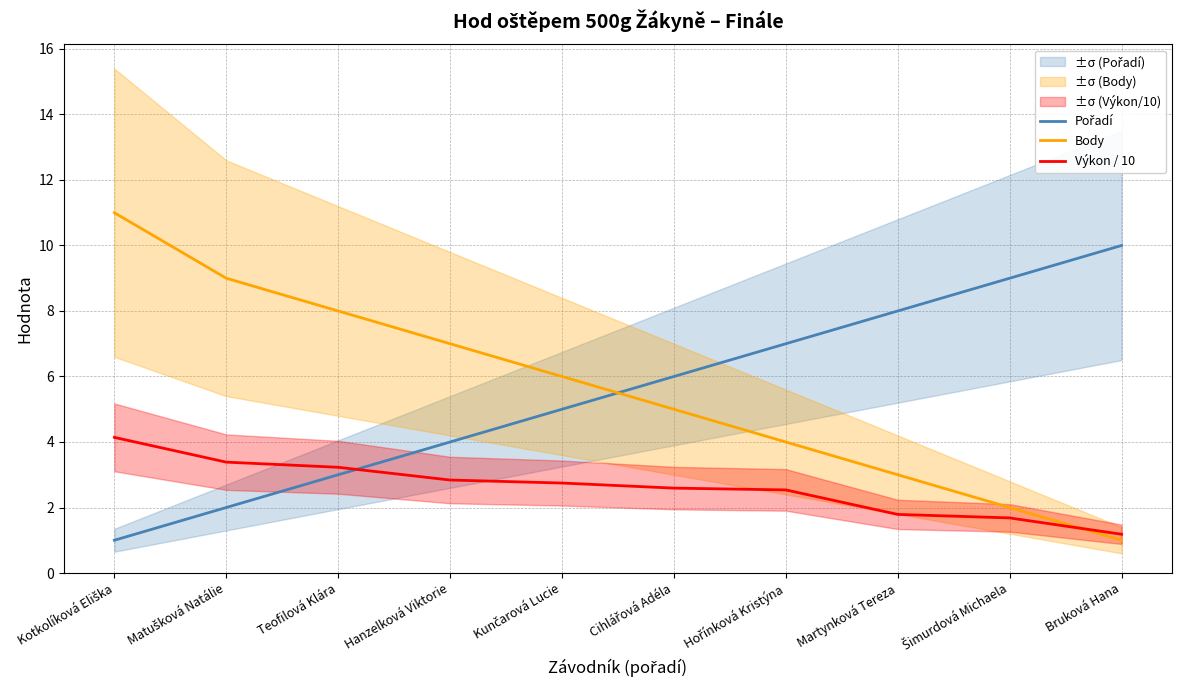

Is it true that Body equals 19.0 at Kotkolíková Eliška?

False